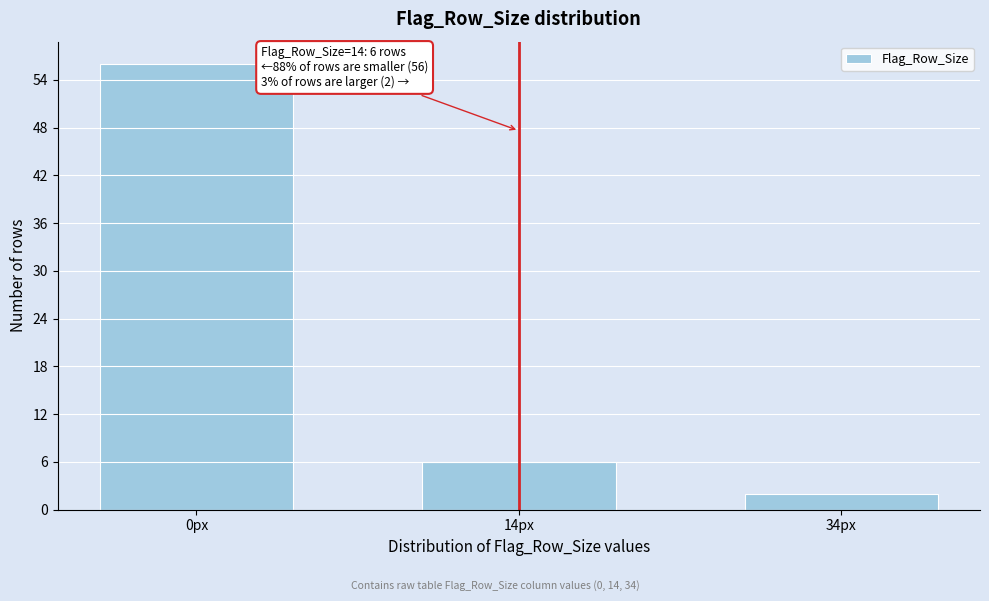

Reading right to left, extract all data points from this chart.

34px=2	14px=6	0px=56